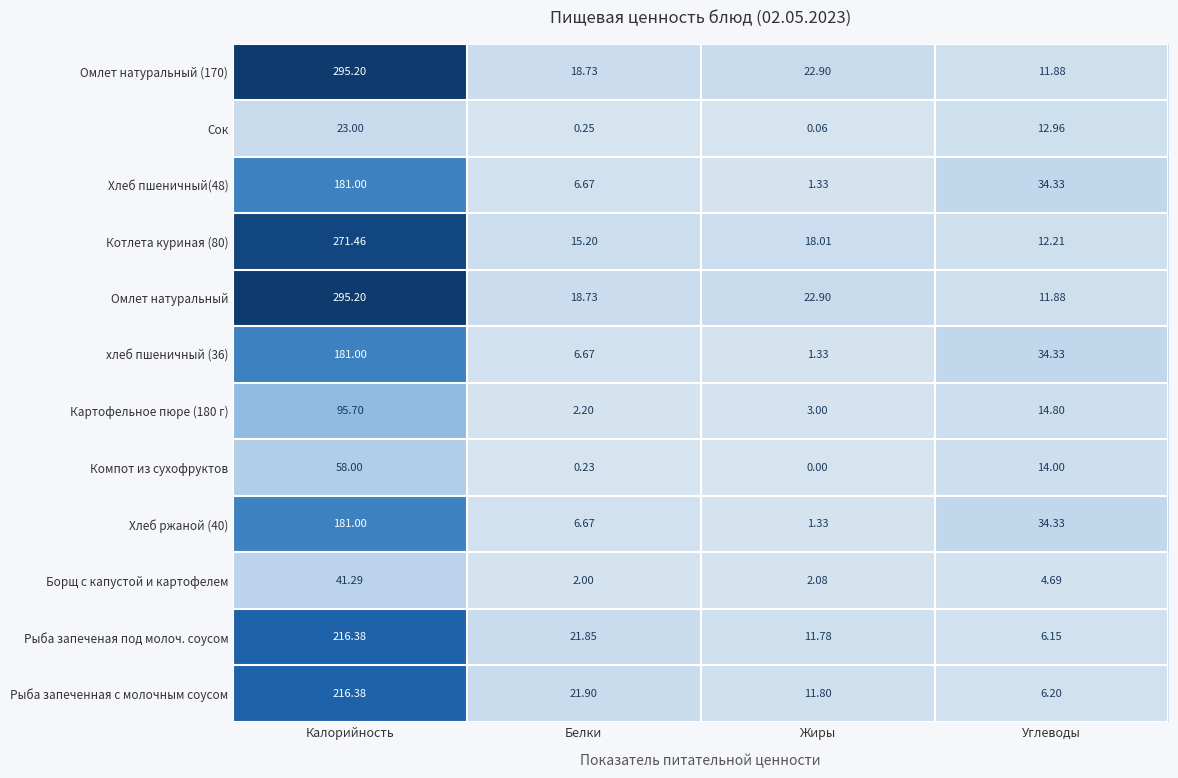

At which label is Сок closest to 11?

Углеводы